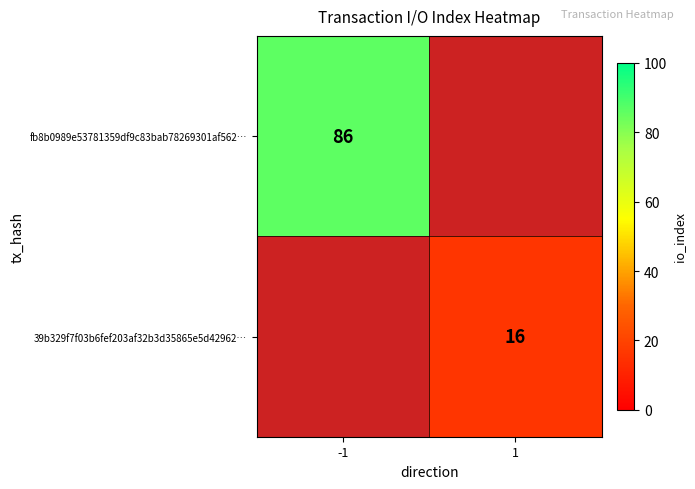

What is the total value across all series at 1?

16